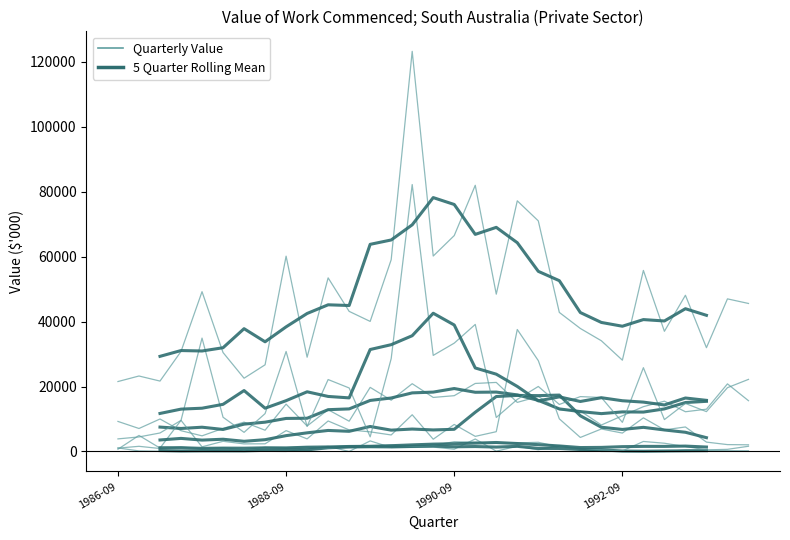

True or false: Water storage and supply and Total (Type of Construction) cross at least once.

False